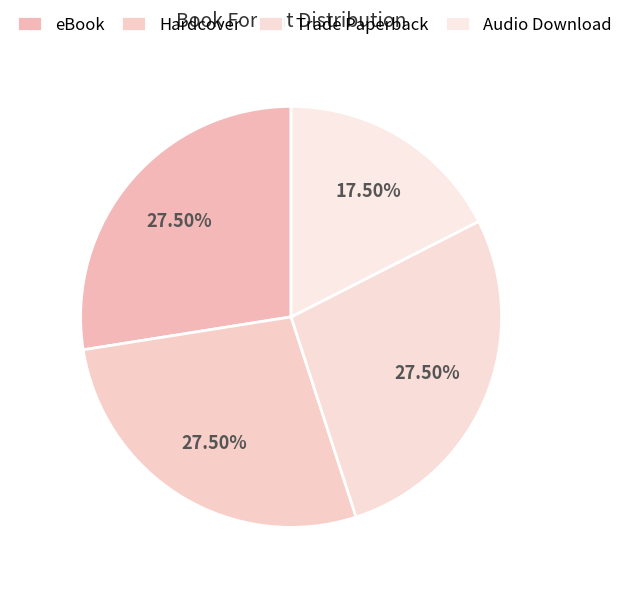

Rank the categories by value from highest to lowest.

eBook, Hardcover, Trade Paperback, Audio Download